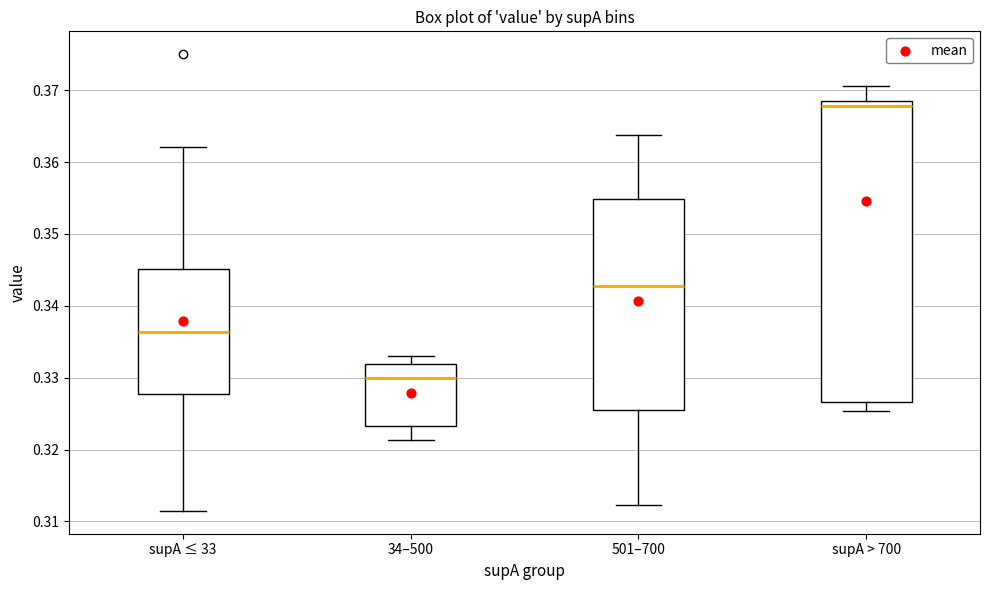

Where does the upper whisker of the box for supA ≤ 33 end on the y-axis? The values are not printed on the chart, so give them approximately, as read against the axis.

0.362